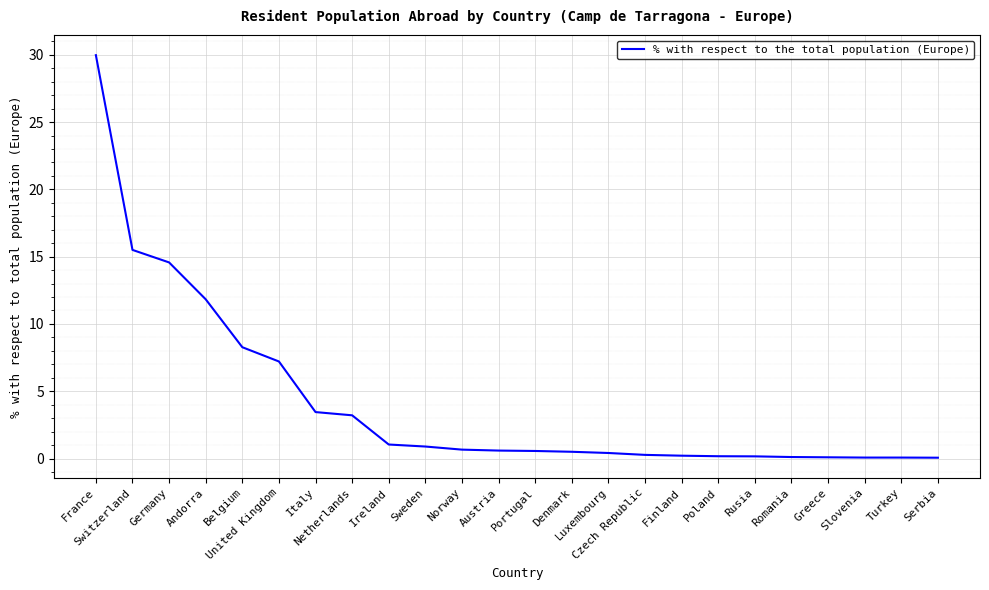

Read the value at Switzerland.

15.5